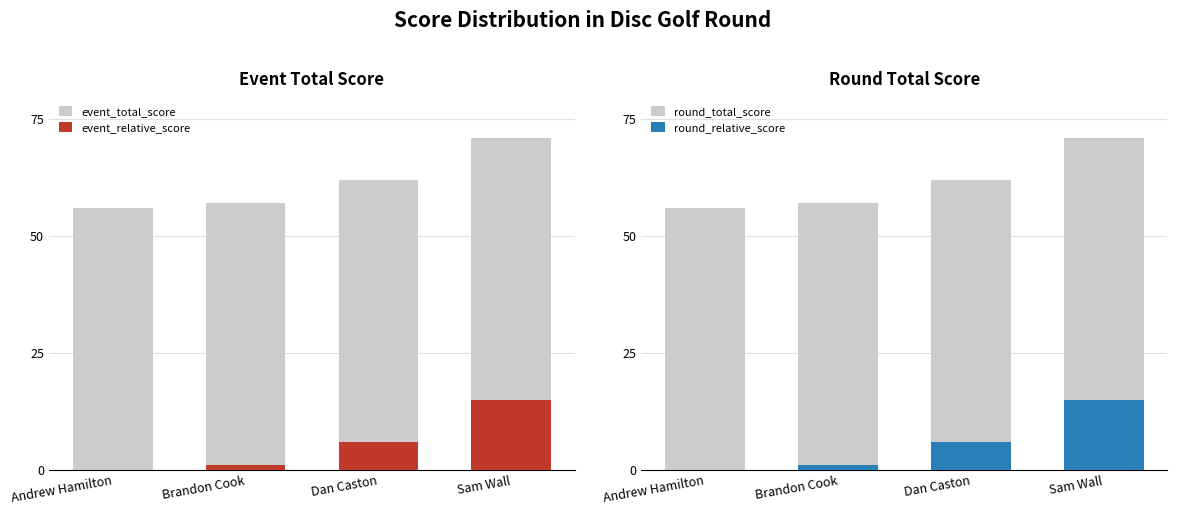

True or false: round_total_score has a value of 96 at Brandon Cook.

False